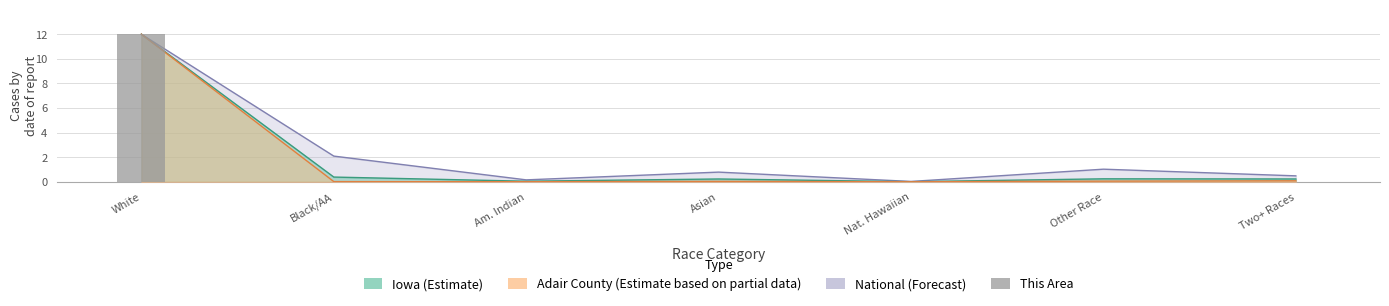

How many bars are there in total?

7